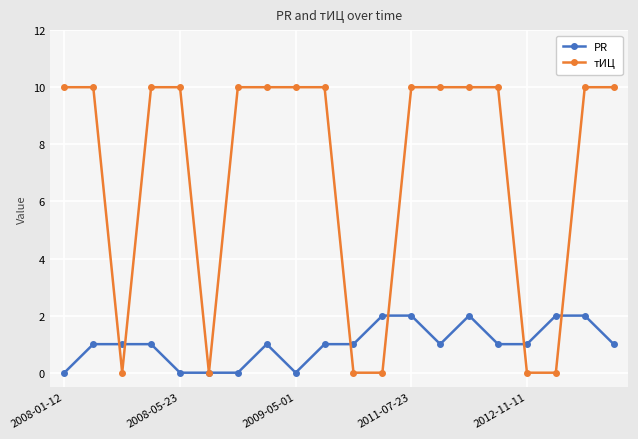

Which series has the largest total across all categories?

тИЦ